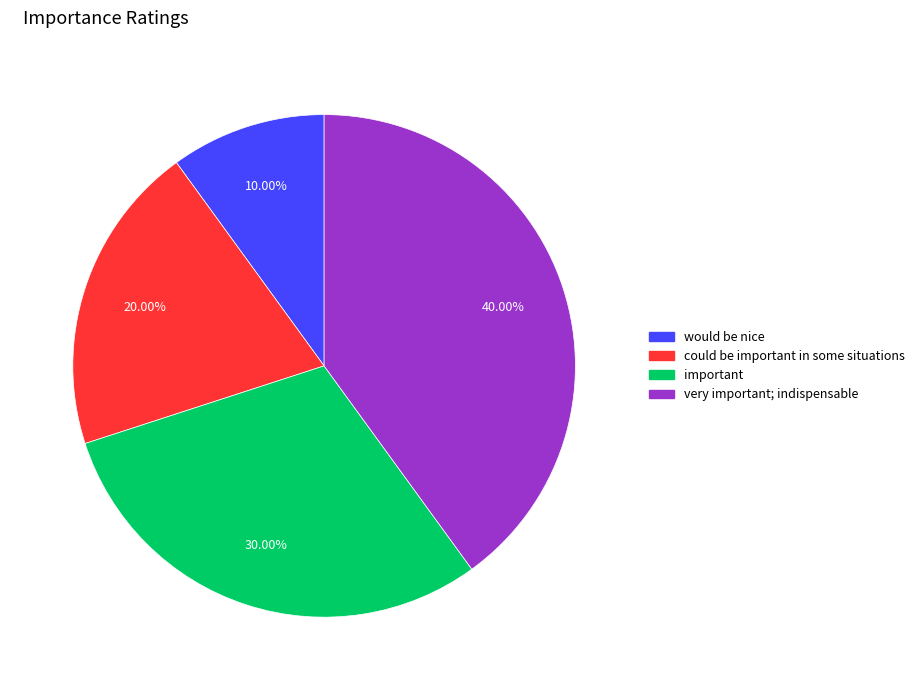

True or false: would be nice accounts for 10% of the total.

True